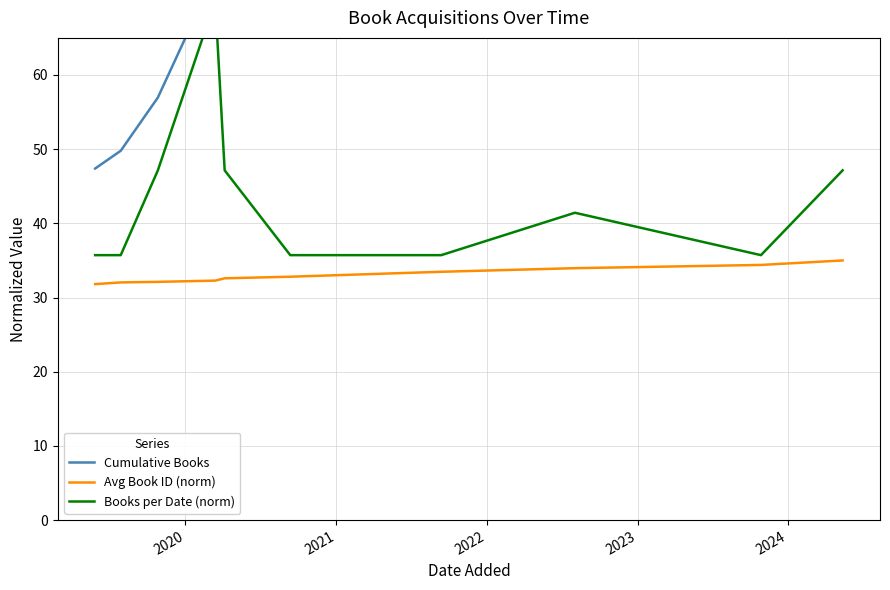

At which label is Cumulative Books closest to 73?

2022